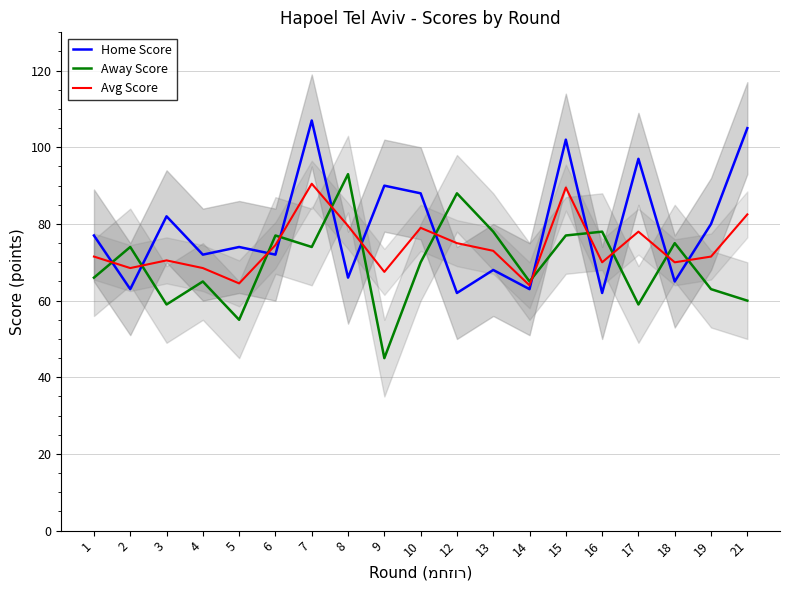

Reading left to right, transcribe all the data shown in this chart.

Home Score: 1=77.0	2=63.0	3=82.0	4=72.0	5=74.0	6=72.0	7=107.0	8=66.0	9=90.0	10=88.0	12=62.0	13=68.0	14=63.0	15=102.0	16=62.0	17=97.0	18=65.0	19=80.0	21=105.0
Away Score: 1=66.0	2=74.0	3=59.0	4=65.0	5=55.0	6=77.0	7=74.0	8=93.0	9=45.0	10=70.0	12=88.0	13=78.0	14=65.0	15=77.0	16=78.0	17=59.0	18=75.0	19=63.0	21=60.0
Avg Score: 1=71.5	2=68.5	3=70.5	4=68.5	5=64.5	6=74.5	7=90.5	8=79.5	9=67.5	10=79.0	12=75.0	13=73.0	14=64.0	15=89.5	16=70.0	17=78.0	18=70.0	19=71.5	21=82.5